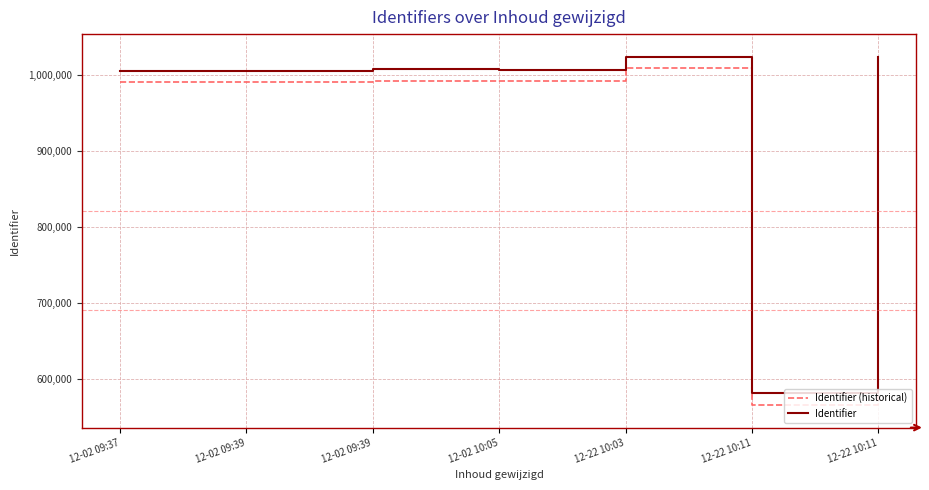

What is the minimum value for Identifier (historical)?

565325